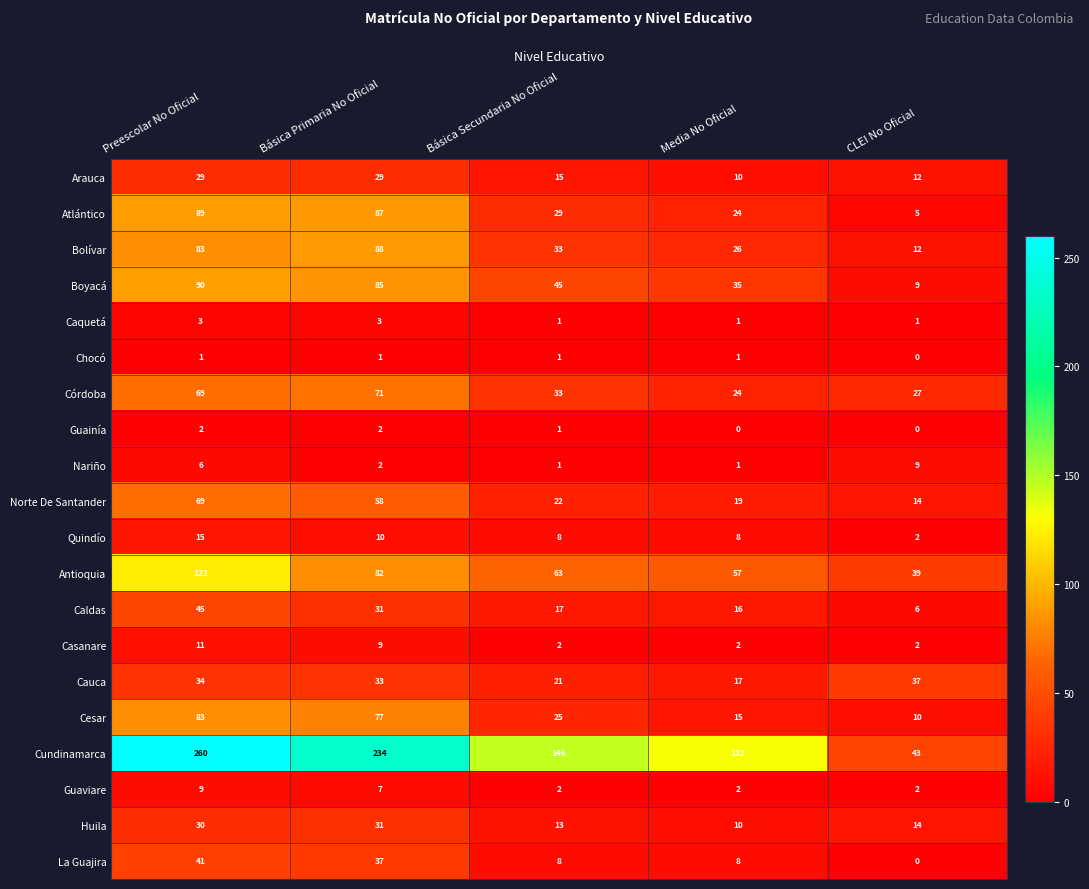

True or false: Antioquia has a value of 29 at Básica Secundaria No Oficial.

False